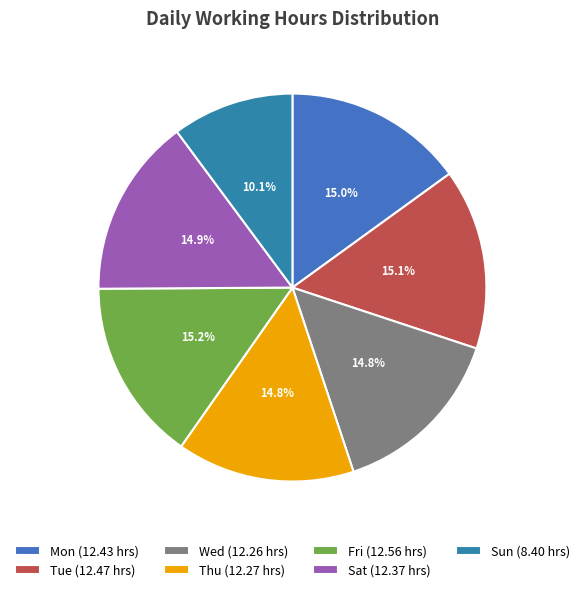

Rank the categories by value from lowest to highest.

Sun, Wed, Thu, Sat, Mon, Tue, Fri